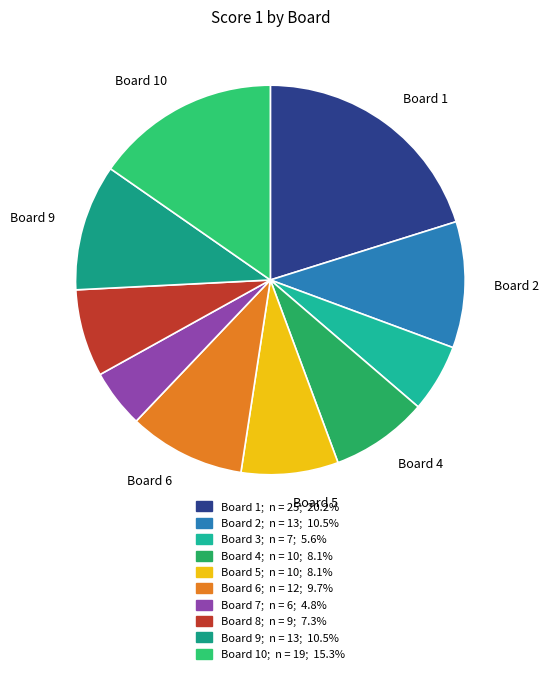

Is there a majority slice in this chart?

No